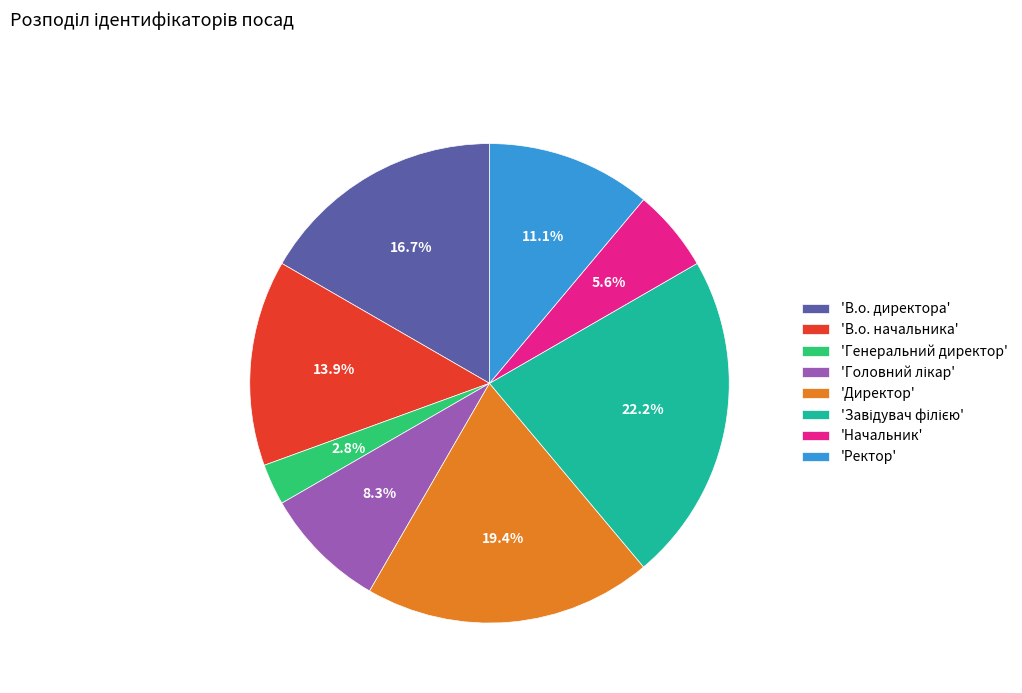

What is the total percentage of 'Начальник' and 'Директор'?

25.0%